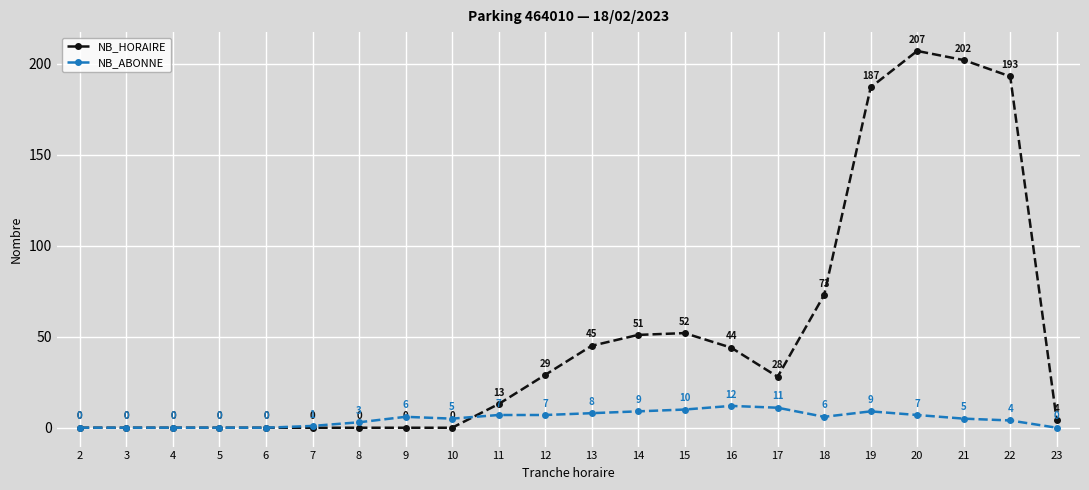

The NB_HORAIRE series shows -139 at 7. True or false?

False